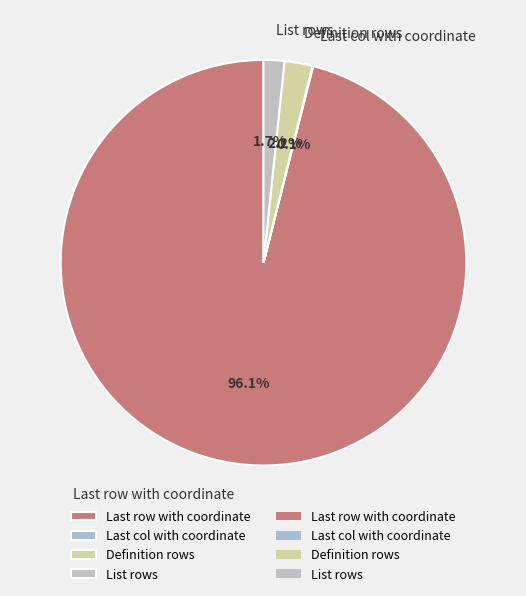

Which category accounts for the majority?

Last row with coordinate